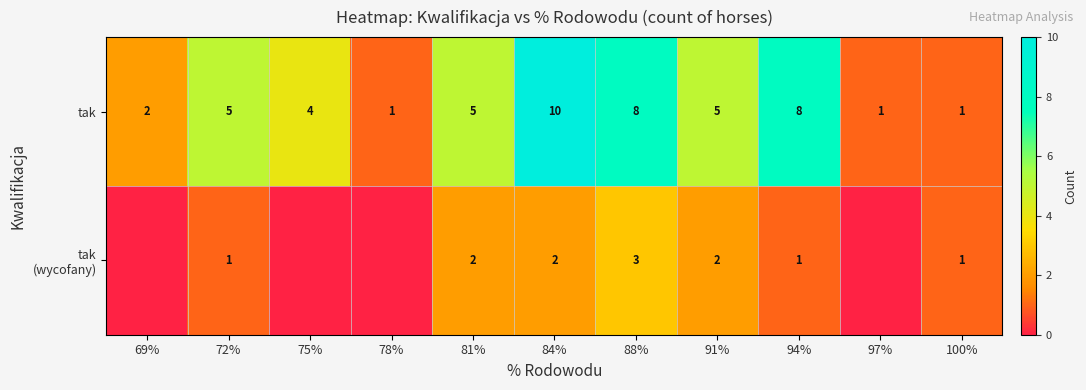

Count the number of data series in this chart.

2